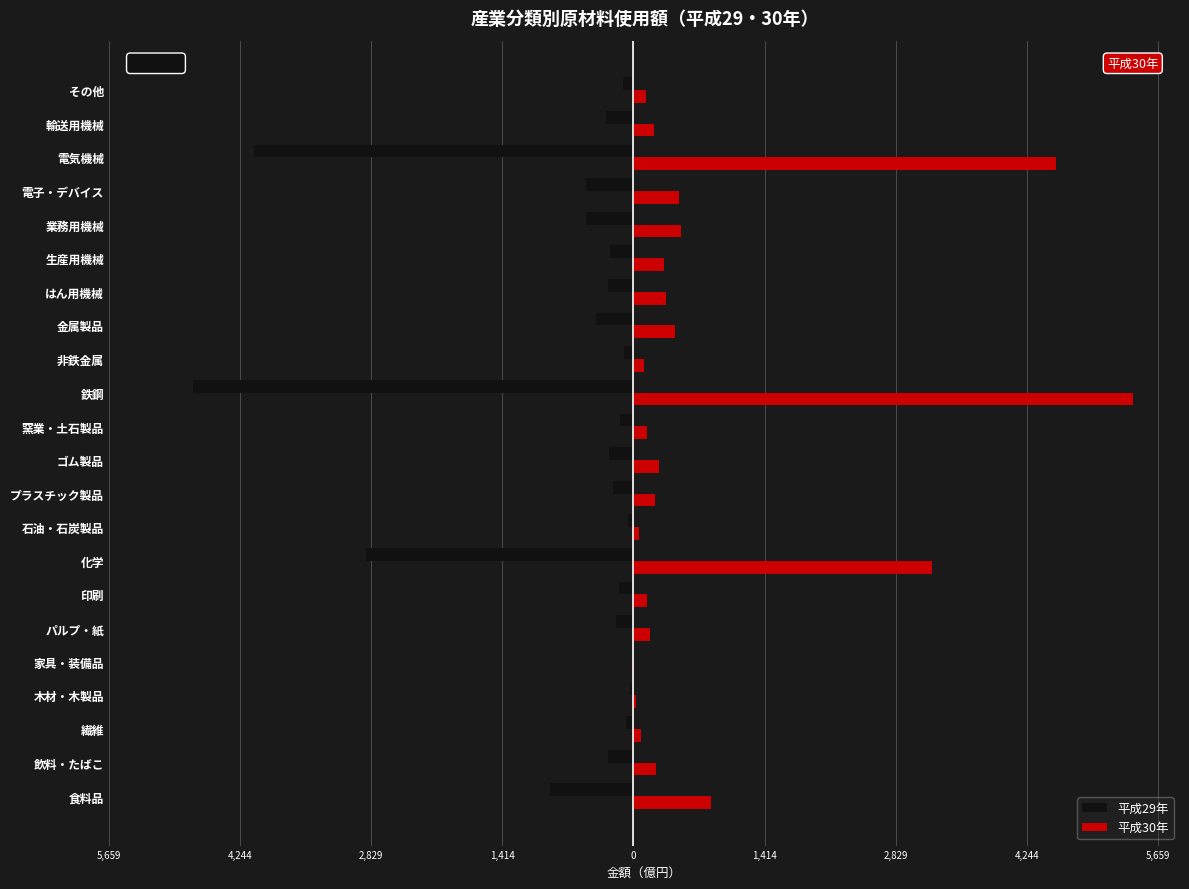

What are all the series names shown in the legend?

平成29年, 平成30年